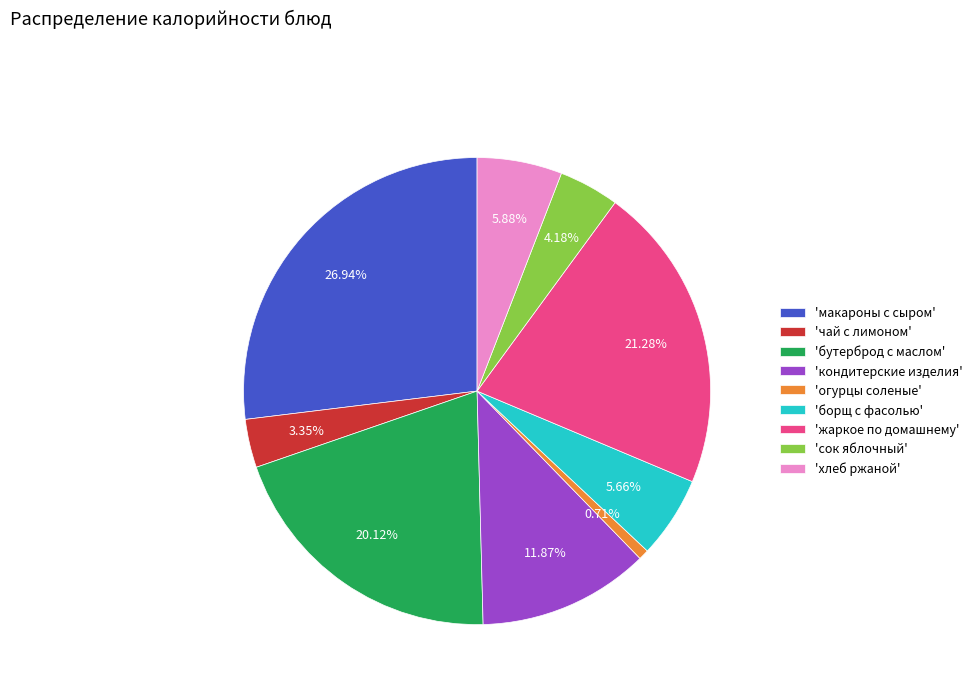

Do 'борщ с фасолью' and 'кондитерские изделия' together represent more than half of the pie?

No